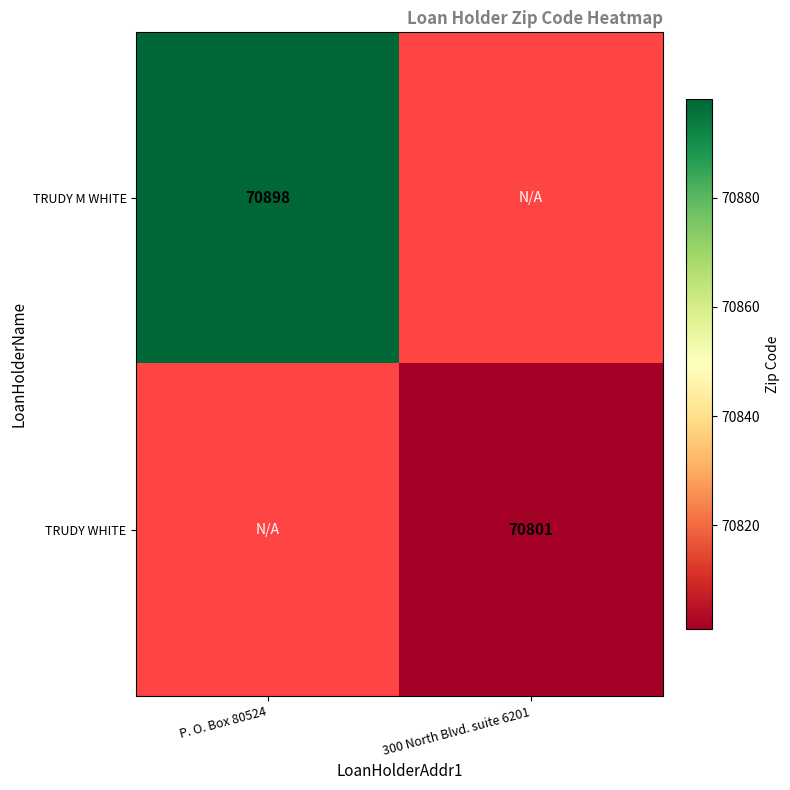

Count the number of data series in this chart.

2